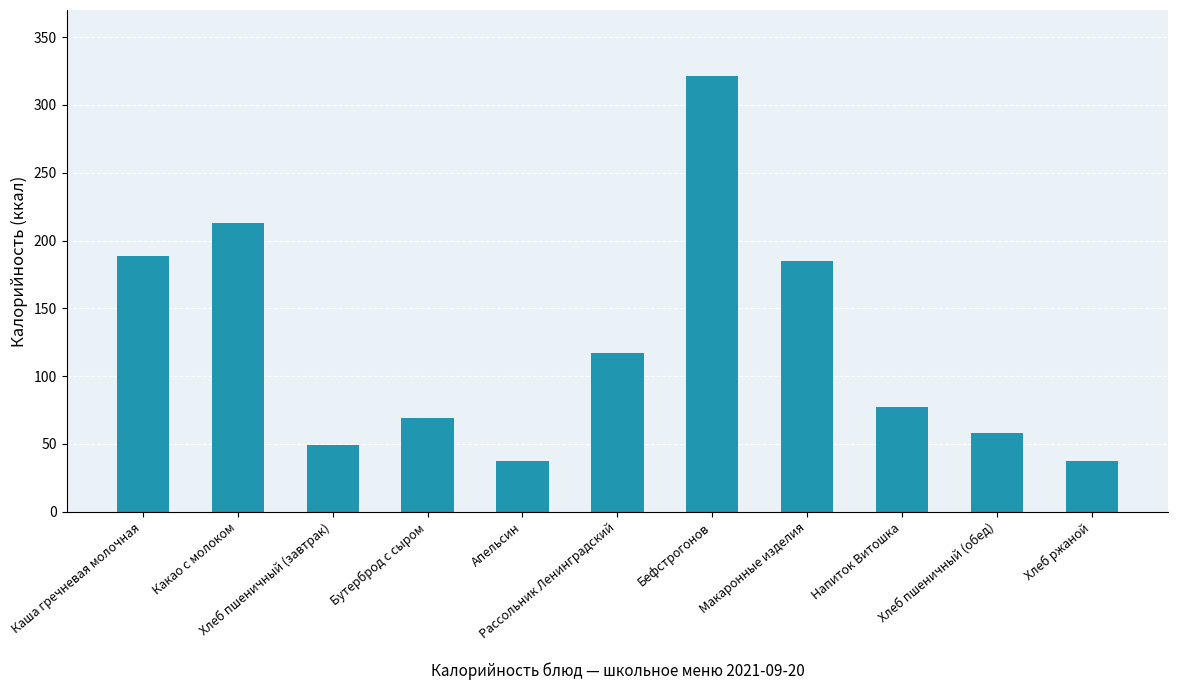

How many bars are there in total?

11